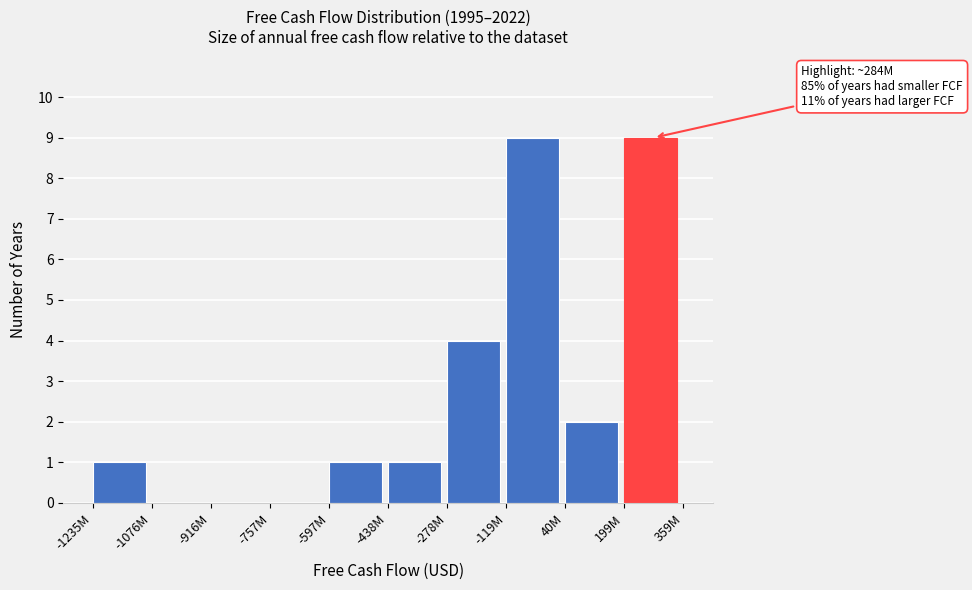

Reading left to right, what are all the values shown in this chart?

-1235M=1	-1076M=0	-916M=0	-757M=0	-597M=1	-438M=1	-278M=4	-119M=9	40M=2	199M=9